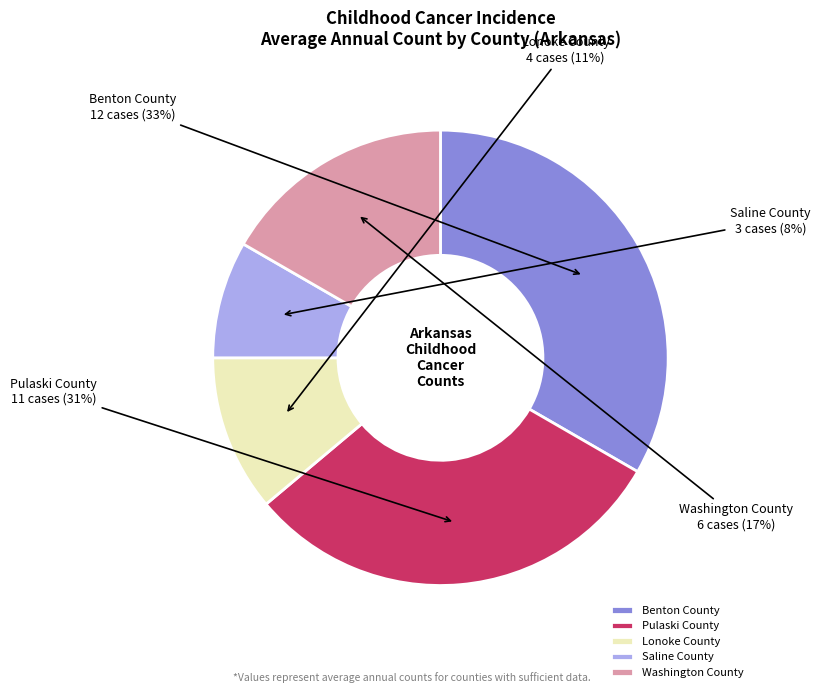

Is there a majority slice in this chart?

No